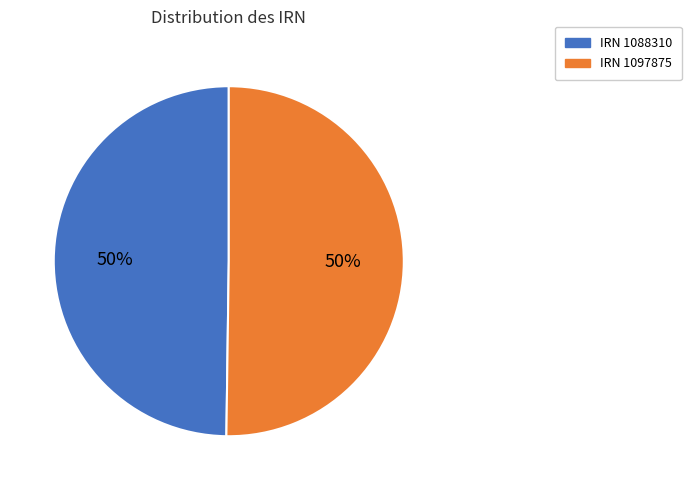

What is the ratio of the value at IRN 1088310 to the value at IRN 1097875?

1.0